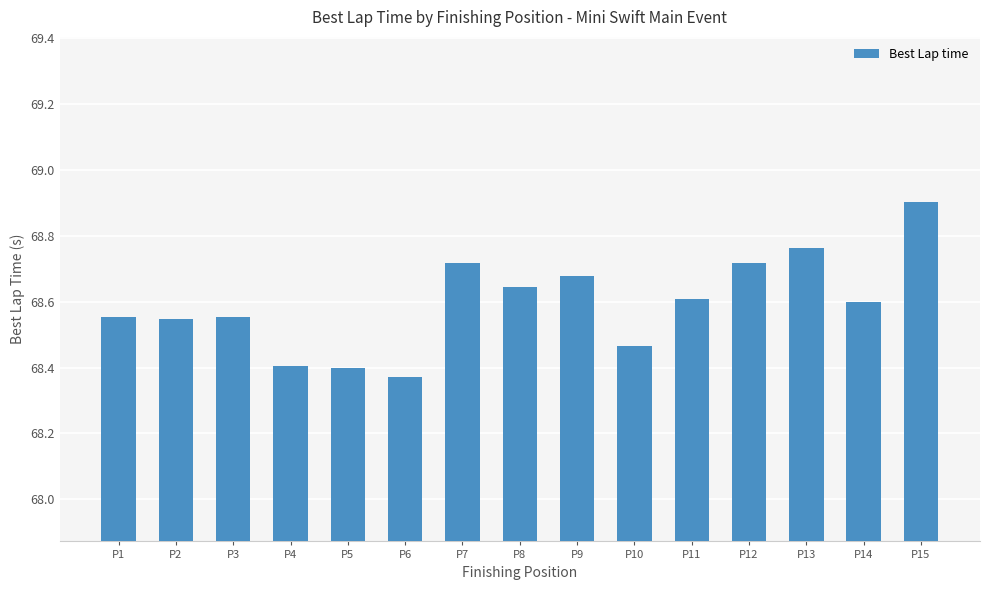

What is the difference between the maximum and minimum values?

0.5